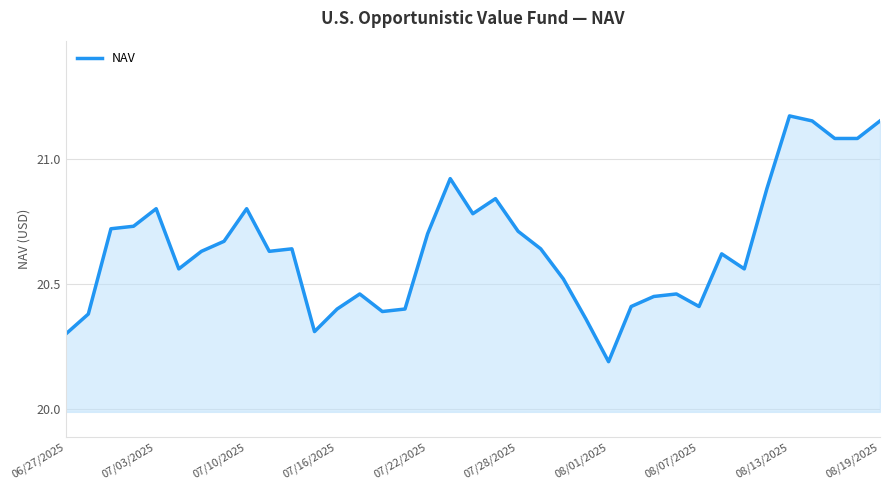

What is the difference between the maximum and minimum values?

1.0